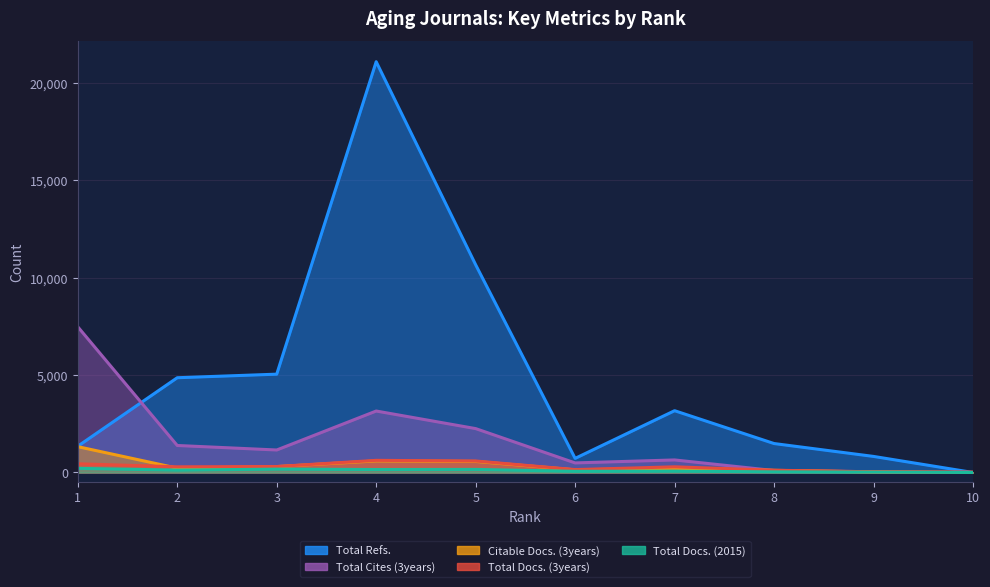

What value does the Total Cites (3years) series have at 8, to the nearest 100?

100